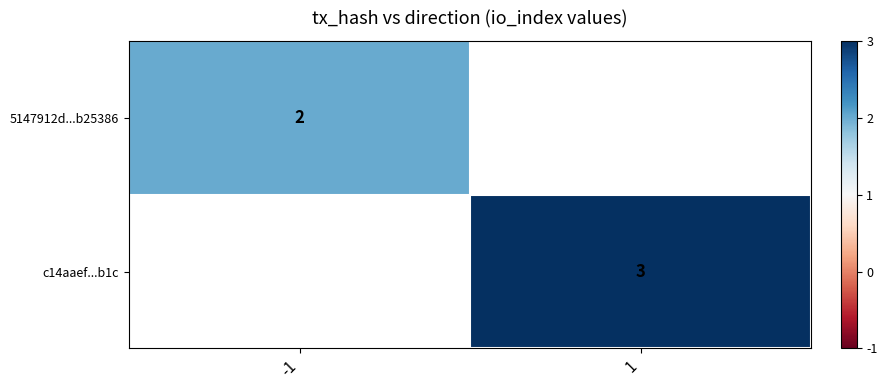

The c14aaef...b1c series shows 3 at 1. True or false?

True